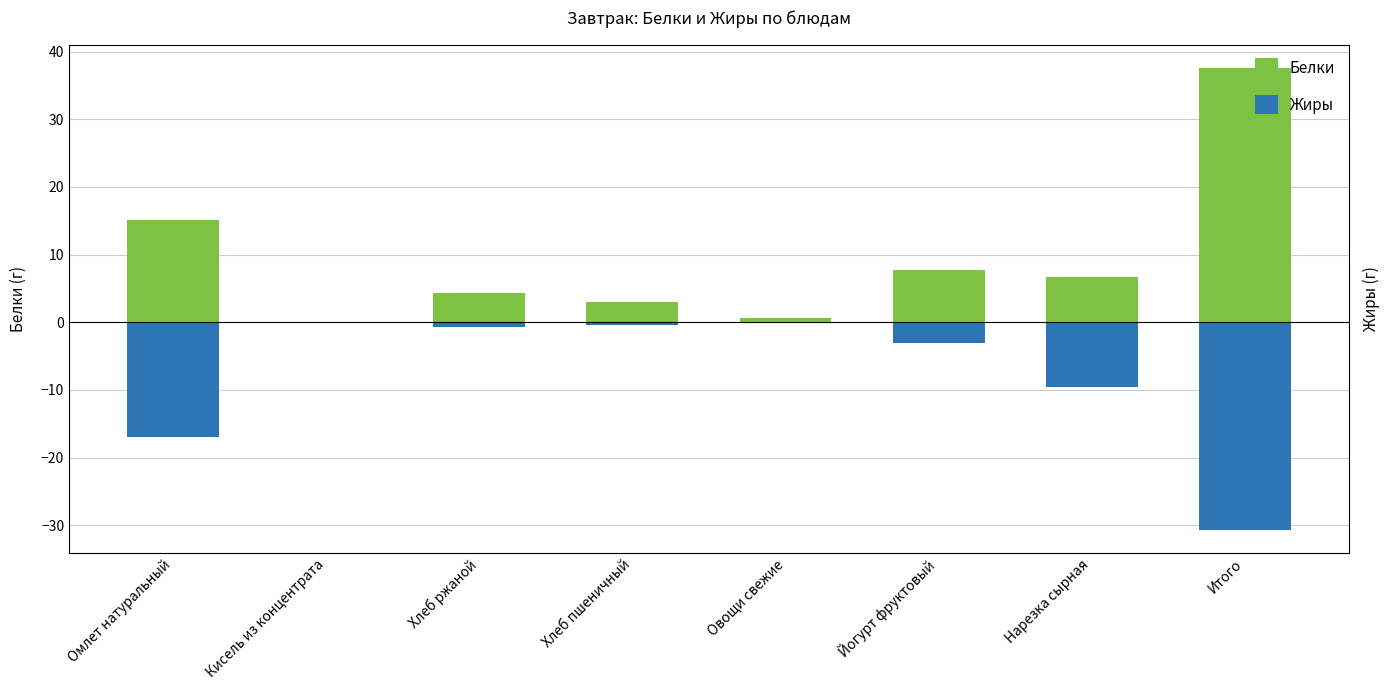

What are all the series names shown in the legend?

Белки, Жиры